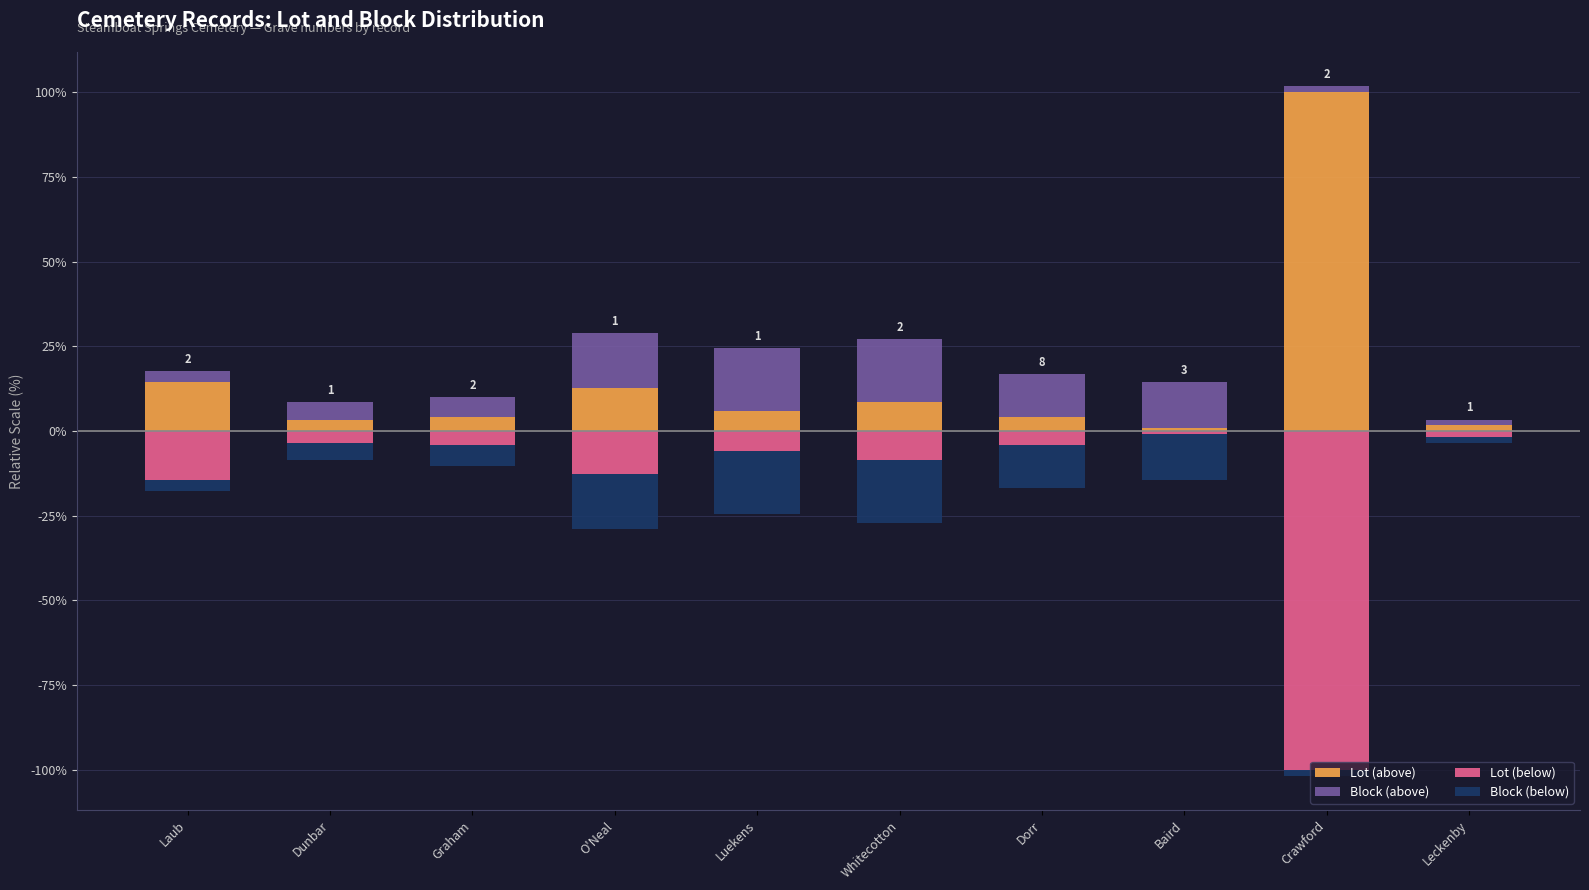

What is the difference between the second highest and minimum values in the Lot (below) series?

98.3